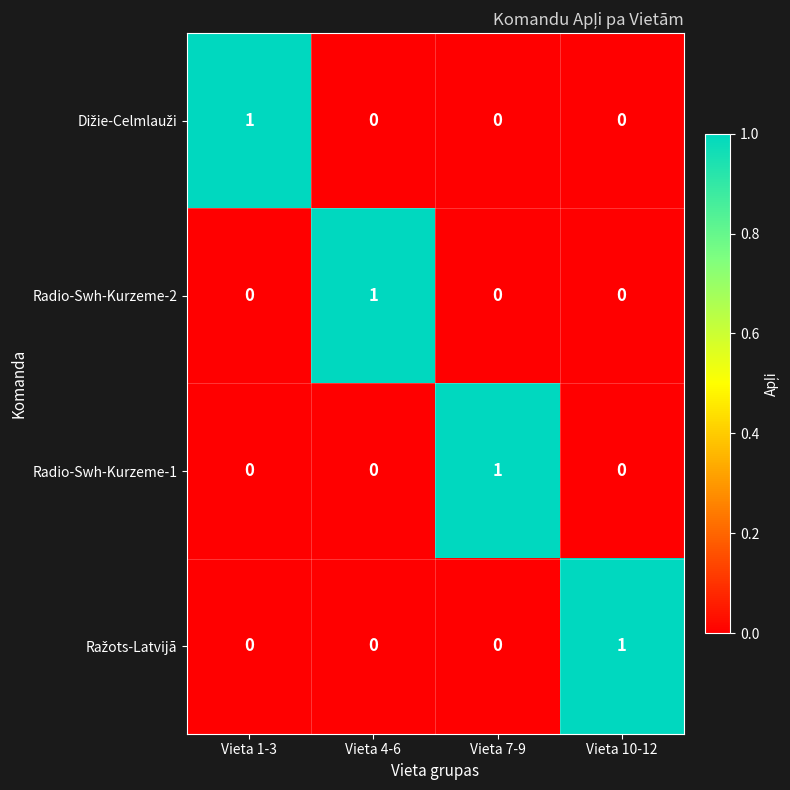

True or false: Radio-Swh-Kurzeme-2 has a value of 0 at Vieta 10-12.

True